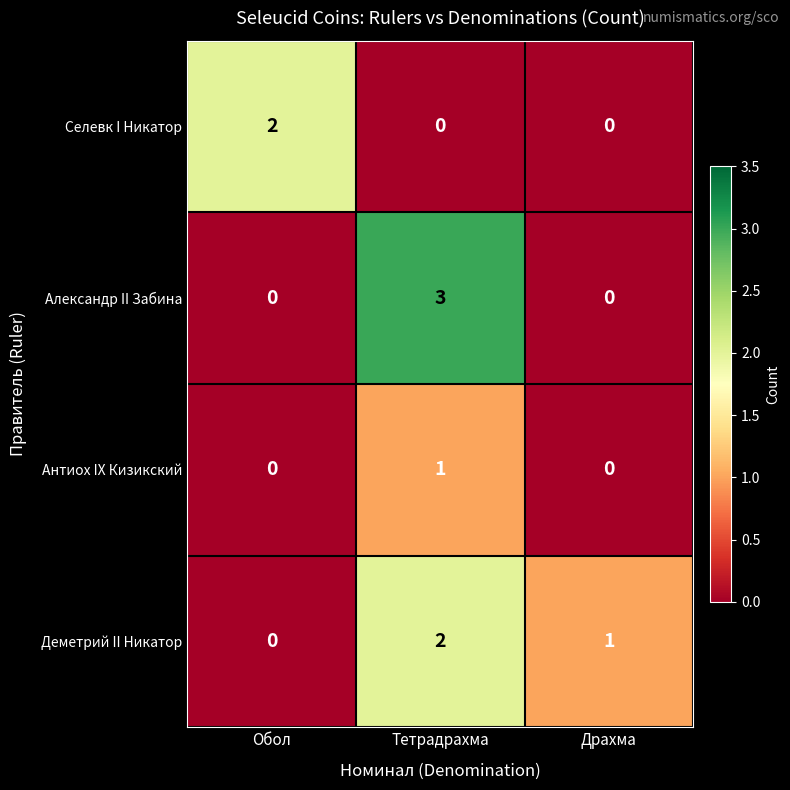

What is the spread (max minus min) of values at Обол?

2